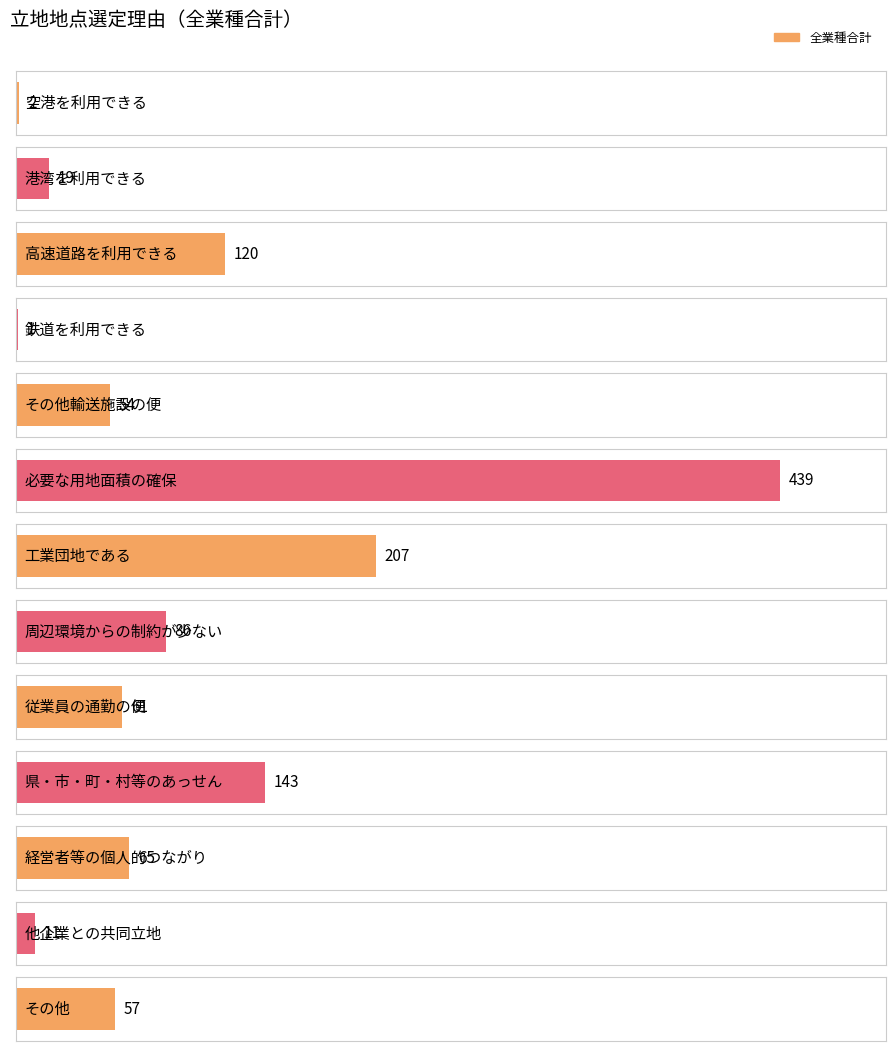

Reading right to left, transcribe all the data shown in this chart.

その他=57	他企業との共同立地=11	経営者等の個人的つながり=65	県・市・町・村等のあっせん=143	従業員の通勤の便=61	周辺環境からの制約が少ない=86	工業団地である=207	必要な用地面積の確保=439	その他輸送施設の便=54	鉄道を利用できる=1	高速道路を利用できる=120	港湾を利用できる=19	空港を利用できる=2